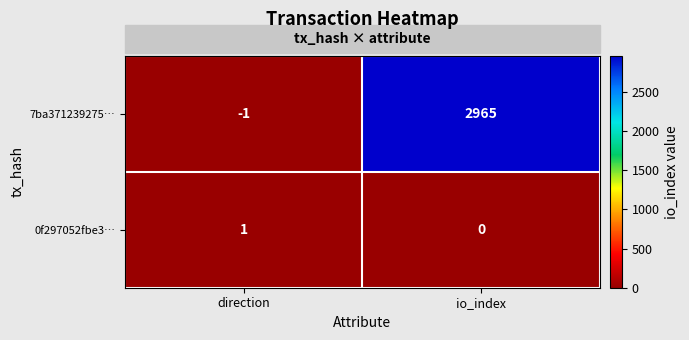

How many distinct data groups are displayed?

2